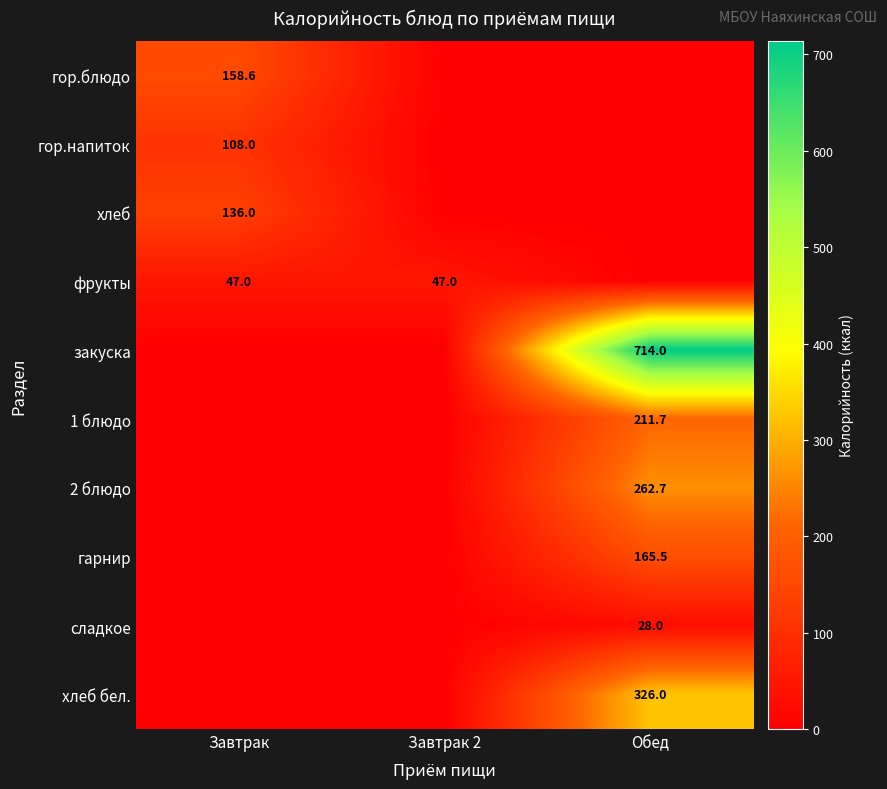

The сладкое series shows 0.0 at Завтрак. True or false?

True